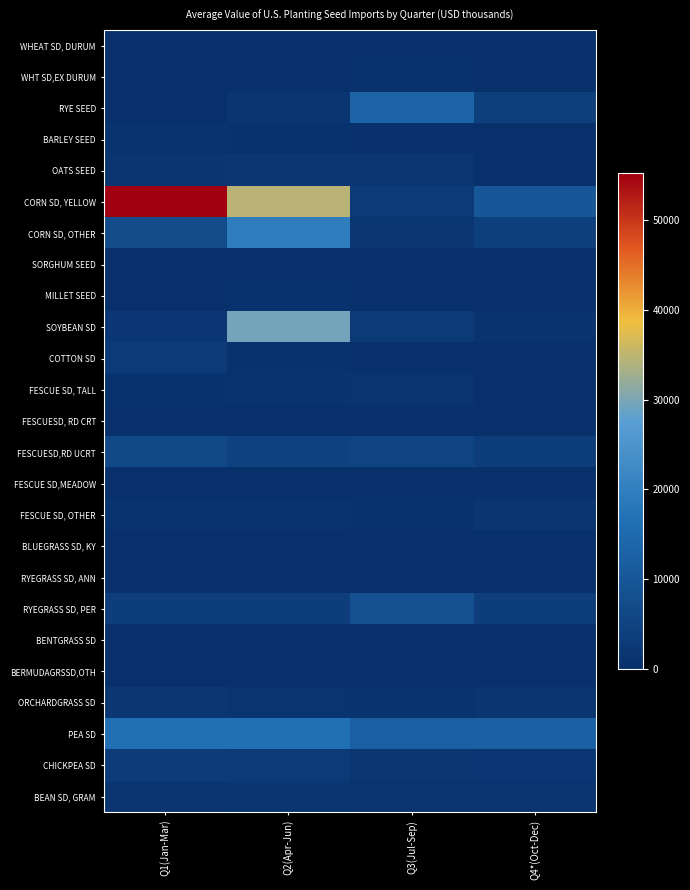

Reading left to right, what are all the values shown in this chart?

WHEAT SD, DURUM: Q1(Jan-Mar)=104.4	Q2(Apr-Jun)=214.5	Q3(Jul-Sep)=338.0	Q4*(Oct-Dec)=247.5
WHT SD,EX DURUM: Q1(Jan-Mar)=170.5	Q2(Apr-Jun)=210.5	Q3(Jul-Sep)=664.5	Q4*(Oct-Dec)=298.6
RYE SEED: Q1(Jan-Mar)=459.8	Q2(Apr-Jun)=1468.6	Q3(Jul-Sep)=13546.9	Q4*(Oct-Dec)=3889.0
BARLEY SEED: Q1(Jan-Mar)=1017.5	Q2(Apr-Jun)=847.8	Q3(Jul-Sep)=58.4	Q4*(Oct-Dec)=83.0
OATS SEED: Q1(Jan-Mar)=1701.1	Q2(Apr-Jun)=1741.0	Q3(Jul-Sep)=1746.5	Q4*(Oct-Dec)=217.9
CORN SD, YELLOW: Q1(Jan-Mar)=55218.6	Q2(Apr-Jun)=34545.4	Q3(Jul-Sep)=2797.2	Q4*(Oct-Dec)=9968.9
CORN SD, OTHER: Q1(Jan-Mar)=7515.9	Q2(Apr-Jun)=19603.4	Q3(Jul-Sep)=1874.2	Q4*(Oct-Dec)=3973.8
SORGHUM SEED: Q1(Jan-Mar)=166.1	Q2(Apr-Jun)=337.0	Q3(Jul-Sep)=100.2	Q4*(Oct-Dec)=192.0
MILLET SEED: Q1(Jan-Mar)=367.6	Q2(Apr-Jun)=685.4	Q3(Jul-Sep)=449.5	Q4*(Oct-Dec)=374.5
SOYBEAN SD: Q1(Jan-Mar)=2116.5	Q2(Apr-Jun)=29455.0	Q3(Jul-Sep)=2612.2	Q4*(Oct-Dec)=1054.8
COTTON SD: Q1(Jan-Mar)=2589.9	Q2(Apr-Jun)=776.2	Q3(Jul-Sep)=410.5	Q4*(Oct-Dec)=344.6
FESCUE SD, TALL: Q1(Jan-Mar)=830.9	Q2(Apr-Jun)=924.6	Q3(Jul-Sep)=1102.1	Q4*(Oct-Dec)=574.6
FESCUESD, RD CRT: Q1(Jan-Mar)=400.1	Q2(Apr-Jun)=266.1	Q3(Jul-Sep)=160.6	Q4*(Oct-Dec)=341.9
FESCUESD,RD UCRT: Q1(Jan-Mar)=6300.8	Q2(Apr-Jun)=4707.5	Q3(Jul-Sep)=5360.1	Q4*(Oct-Dec)=3861.1
FESCUE SD,MEADOW: Q1(Jan-Mar)=628.4	Q2(Apr-Jun)=199.5	Q3(Jul-Sep)=64.4	Q4*(Oct-Dec)=218.9
FESCUE SD, OTHER: Q1(Jan-Mar)=1005.8	Q2(Apr-Jun)=1053.6	Q3(Jul-Sep)=707.1	Q4*(Oct-Dec)=1459.8
BLUEGRASS SD, KY: Q1(Jan-Mar)=336.1	Q2(Apr-Jun)=233.6	Q3(Jul-Sep)=148.5	Q4*(Oct-Dec)=145.4
RYEGRASS SD, ANN: Q1(Jan-Mar)=423.6	Q2(Apr-Jun)=535.0	Q3(Jul-Sep)=524.2	Q4*(Oct-Dec)=537.5
RYEGRASS SD, PER: Q1(Jan-Mar)=3541.8	Q2(Apr-Jun)=3488.4	Q3(Jul-Sep)=8395.6	Q4*(Oct-Dec)=3672.1
BENTGRASS SD: Q1(Jan-Mar)=21.6	Q2(Apr-Jun)=13.8	Q3(Jul-Sep)=9.2	Q4*(Oct-Dec)=0.0
BERMUDAGRSSD,OTH: Q1(Jan-Mar)=130.8	Q2(Apr-Jun)=33.0	Q3(Jul-Sep)=366.0	Q4*(Oct-Dec)=18.9
ORCHARDGRASS SD: Q1(Jan-Mar)=1901.2	Q2(Apr-Jun)=1111.9	Q3(Jul-Sep)=894.0	Q4*(Oct-Dec)=1364.4
PEA SD: Q1(Jan-Mar)=16336.6	Q2(Apr-Jun)=16426.6	Q3(Jul-Sep)=12164.4	Q4*(Oct-Dec)=12626.2
CHICKPEA SD: Q1(Jan-Mar)=2898.0	Q2(Apr-Jun)=2635.2	Q3(Jul-Sep)=1880.8	Q4*(Oct-Dec)=1992.8
BEAN SD, GRAM: Q1(Jan-Mar)=1539.2	Q2(Apr-Jun)=1504.1	Q3(Jul-Sep)=1251.1	Q4*(Oct-Dec)=1187.9